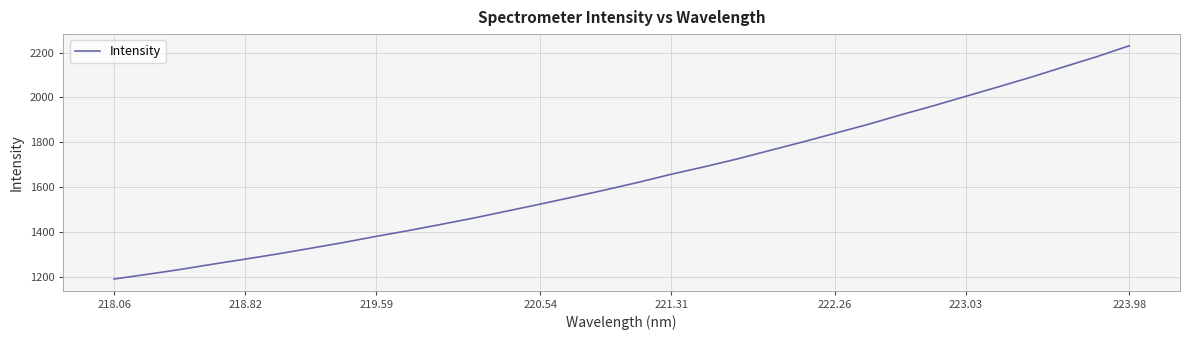

What is the smallest value displayed?

1190.5